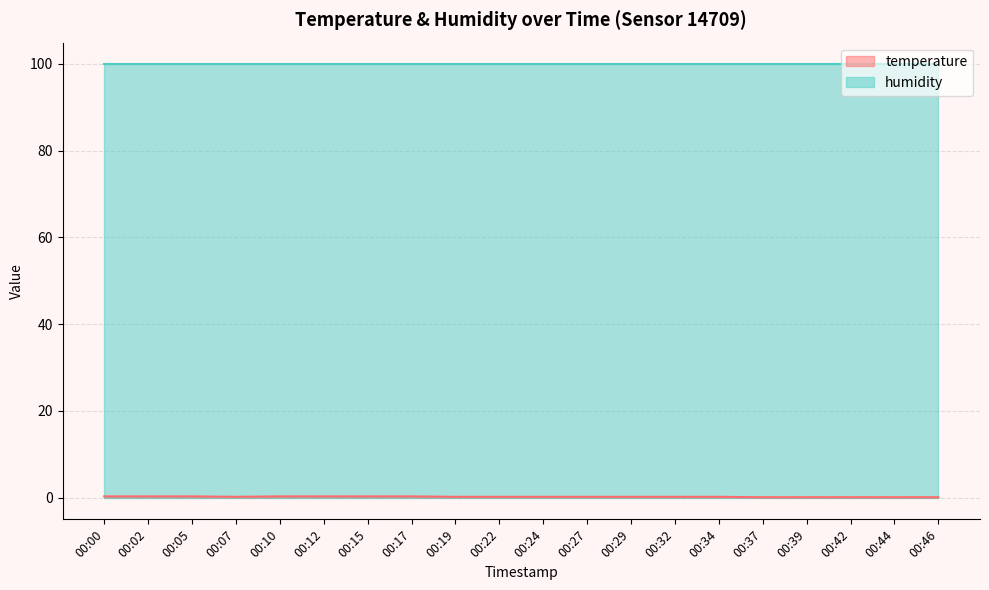

Is it true that the value at 00:19 is 0.3?

False